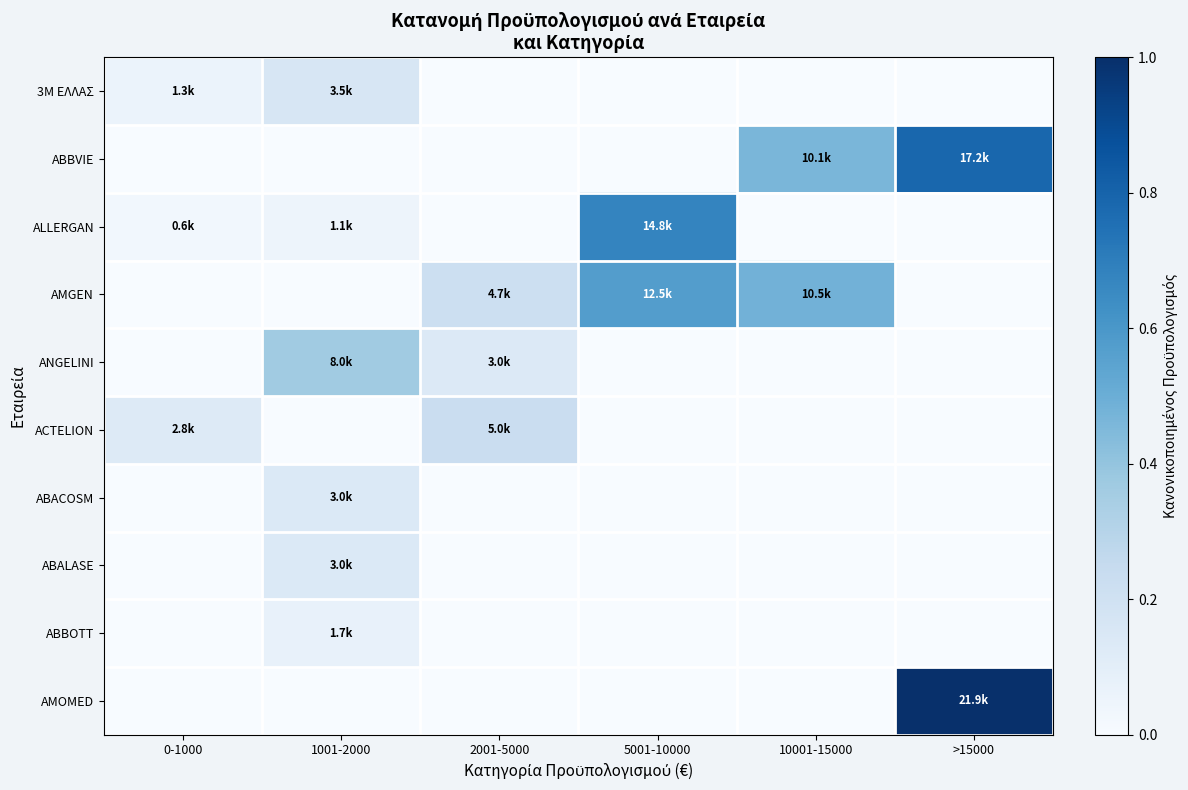

Reading left to right, transcribe all the data shown in this chart.

3M ΕΛΛΑΣ: 0-1000=0.1	1001-2000=0.2	2001-5000=0.0	5001-10000=0.0	10001-15000=0.0	>15000=0.0
ABBVIE: 0-1000=0.0	1001-2000=0.0	2001-5000=0.0	5001-10000=0.0	10001-15000=0.5	>15000=0.8
ALLERGAN: 0-1000=0.0	1001-2000=0.0	2001-5000=0.0	5001-10000=0.7	10001-15000=0.0	>15000=0.0
AMGEN: 0-1000=0.0	1001-2000=0.0	2001-5000=0.2	5001-10000=0.6	10001-15000=0.5	>15000=0.0
ANGELINI: 0-1000=0.0	1001-2000=0.4	2001-5000=0.1	5001-10000=0.0	10001-15000=0.0	>15000=0.0
ACTELION: 0-1000=0.1	1001-2000=0.0	2001-5000=0.2	5001-10000=0.0	10001-15000=0.0	>15000=0.0
ABACOSM: 0-1000=0.0	1001-2000=0.1	2001-5000=0.0	5001-10000=0.0	10001-15000=0.0	>15000=0.0
ABALASE: 0-1000=0.0	1001-2000=0.1	2001-5000=0.0	5001-10000=0.0	10001-15000=0.0	>15000=0.0
ABBOTT: 0-1000=0.0	1001-2000=0.1	2001-5000=0.0	5001-10000=0.0	10001-15000=0.0	>15000=0.0
AMOMED: 0-1000=0.0	1001-2000=0.0	2001-5000=0.0	5001-10000=0.0	10001-15000=0.0	>15000=1.0